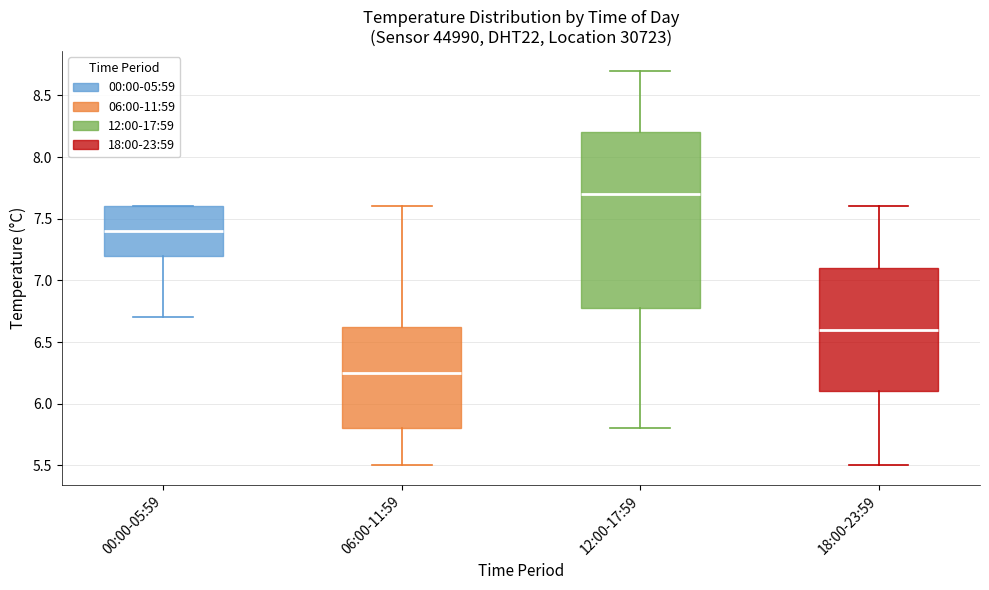

Reading left to right, read every box against the y-axis: the position of its median line, the range the box covers, and the ends of its whiskers. The values are not printed on the chart, so give them approximately, as read against the axis.

00:00-05:59: median 7.40, box 7.20 to 7.60, whiskers 6.70 to 7.60
06:00-11:59: median 6.25, box 5.80 to 6.65, whiskers 5.50 to 7.60
12:00-17:59: median 7.70, box 6.80 to 8.20, whiskers 5.80 to 8.70
18:00-23:59: median 6.60, box 6.10 to 7.10, whiskers 5.50 to 7.60